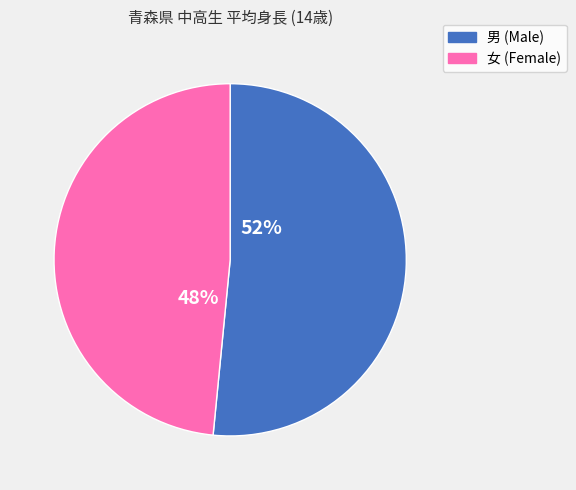

Which category has the smallest portion of the pie?

女 (Female)